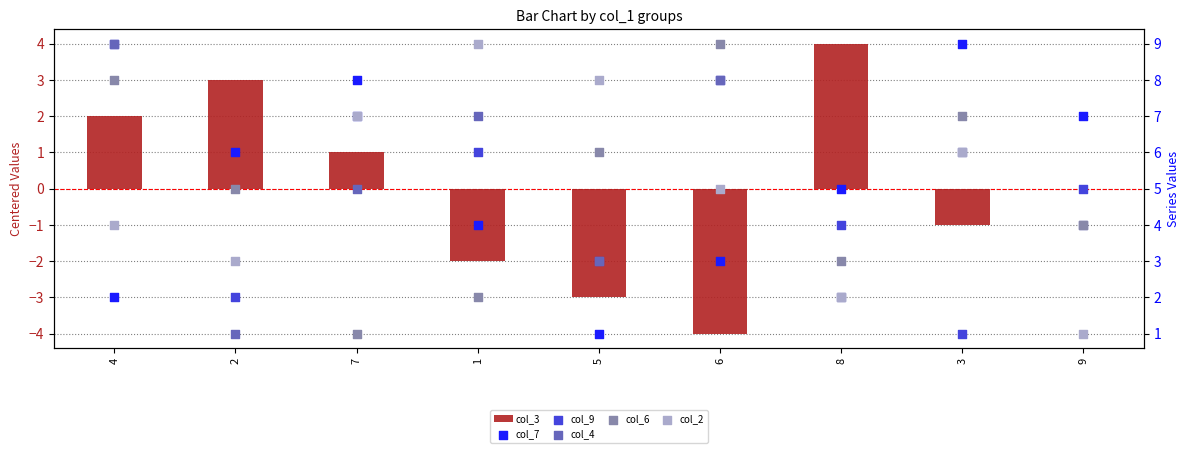

Which series contains the highest Y value?

col_7